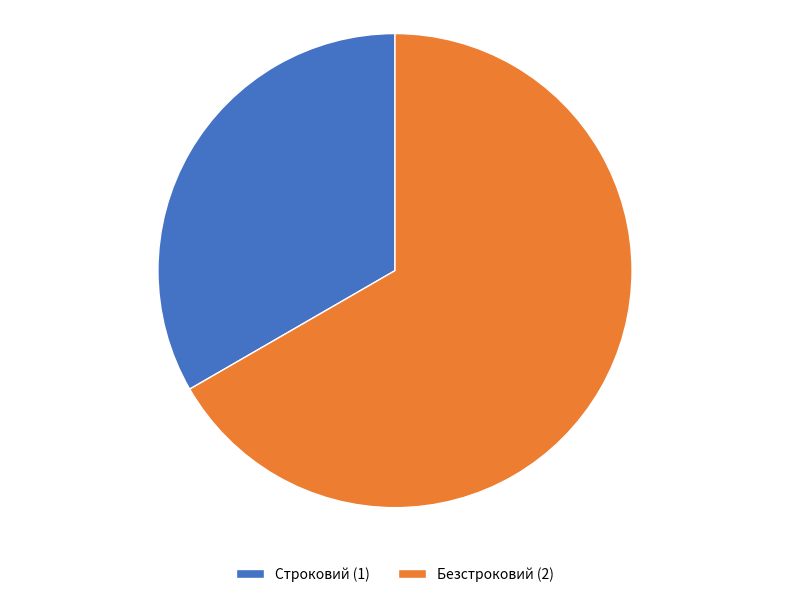

Is there a majority slice in this chart?

Yes